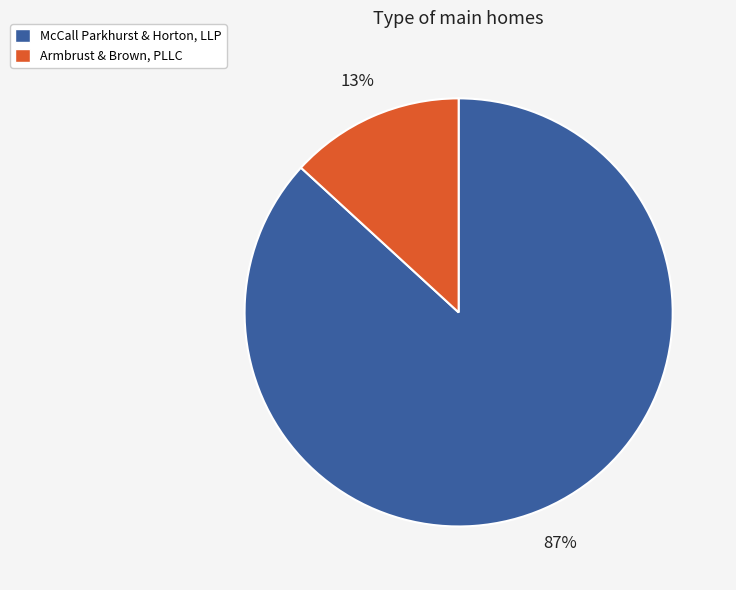

To the nearest percent, what percentage of the pie is McCall Parkhurst & Horton, LLP?

87%